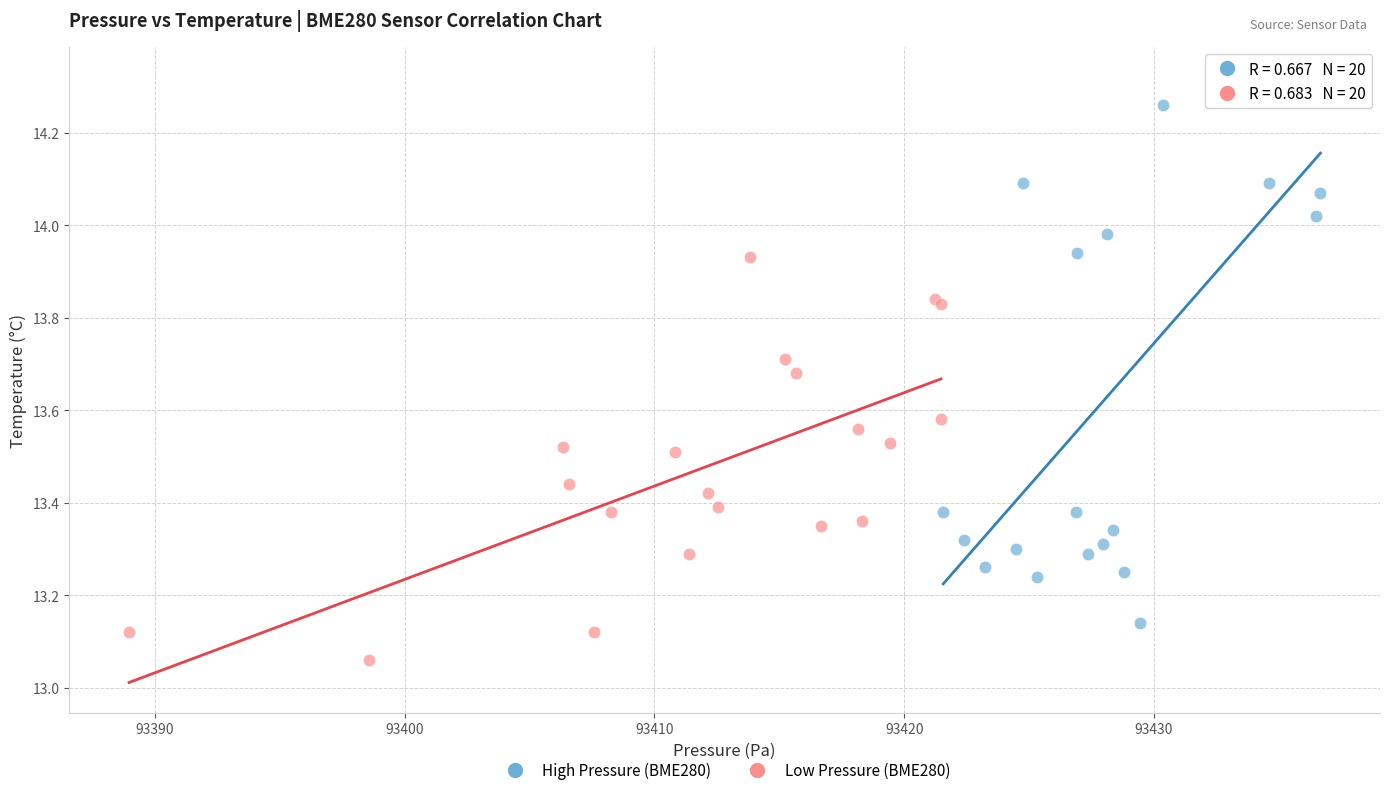

Which series contains the lowest Y value?

Low Pressure (BME280)